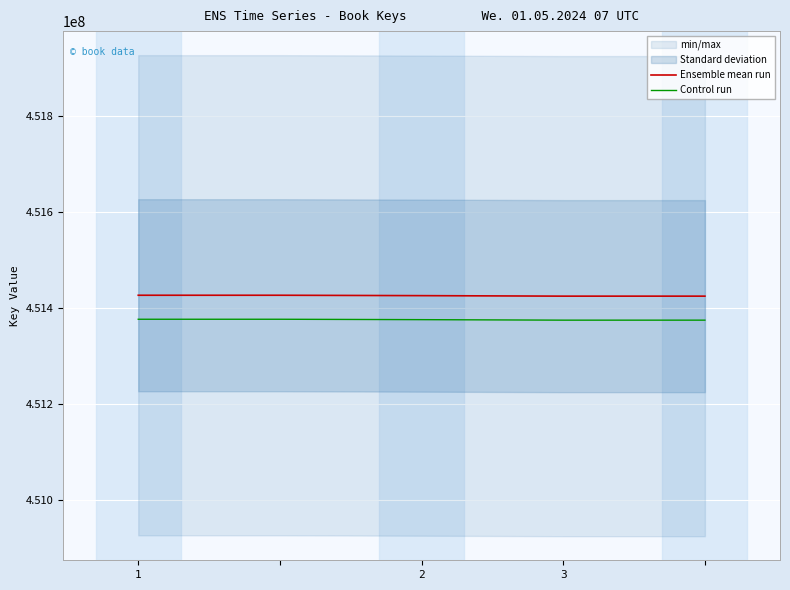

List the series in order of their peak value, highest first.

Ensemble mean run, Control run